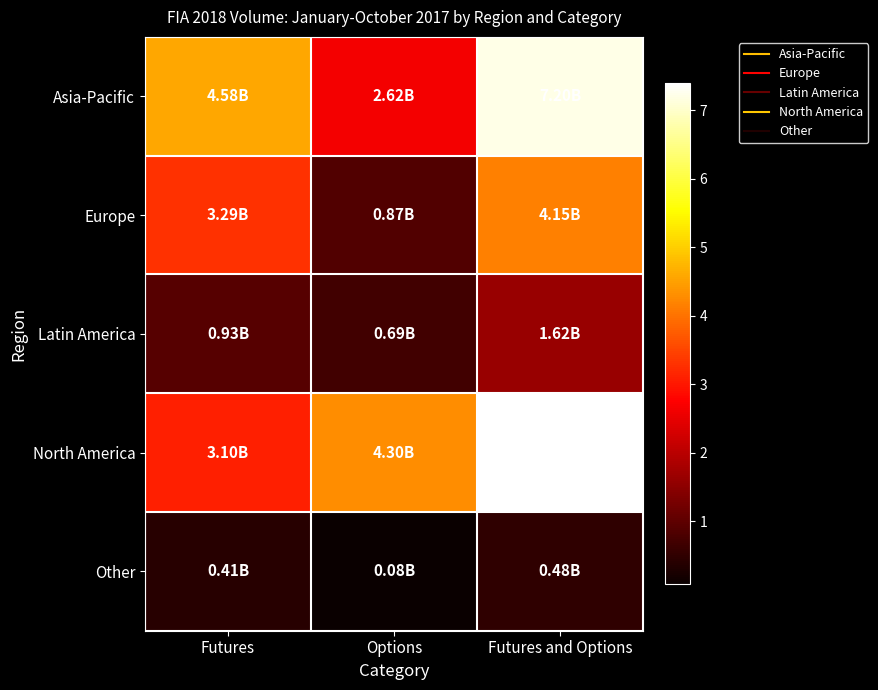

How many categories are shown in the chart?

3